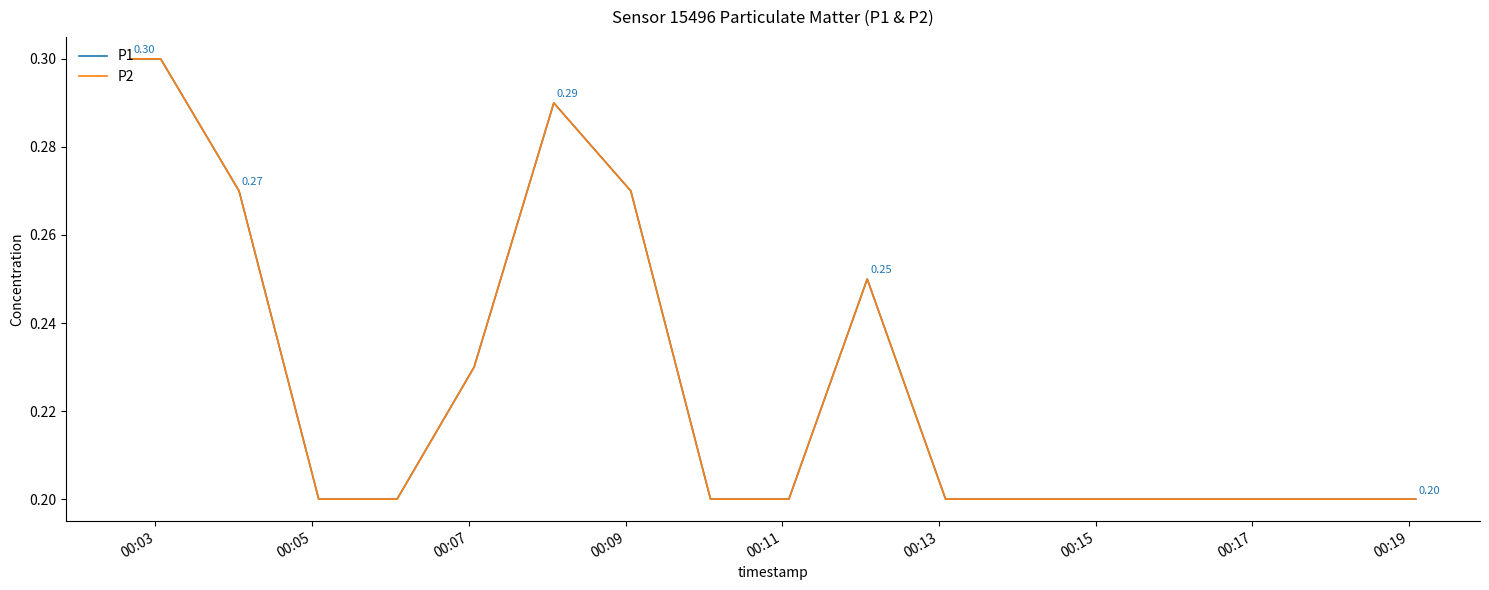

Between 00:15 and 00:07, which is larger?

00:07